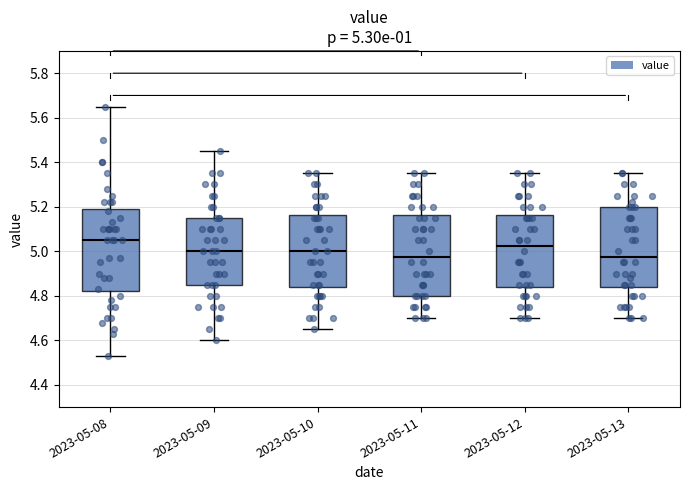

Which box has the highest median line?

2023-05-08